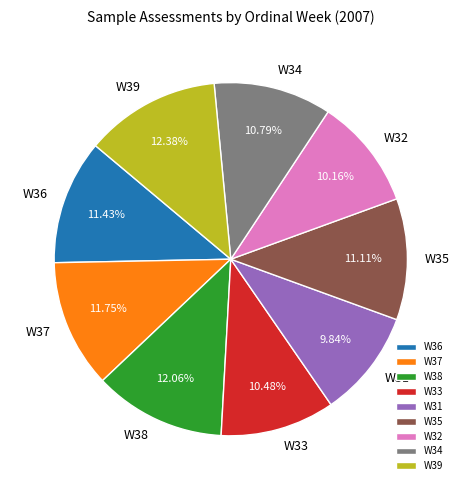

Which has a higher value, W37 or W34?

W37